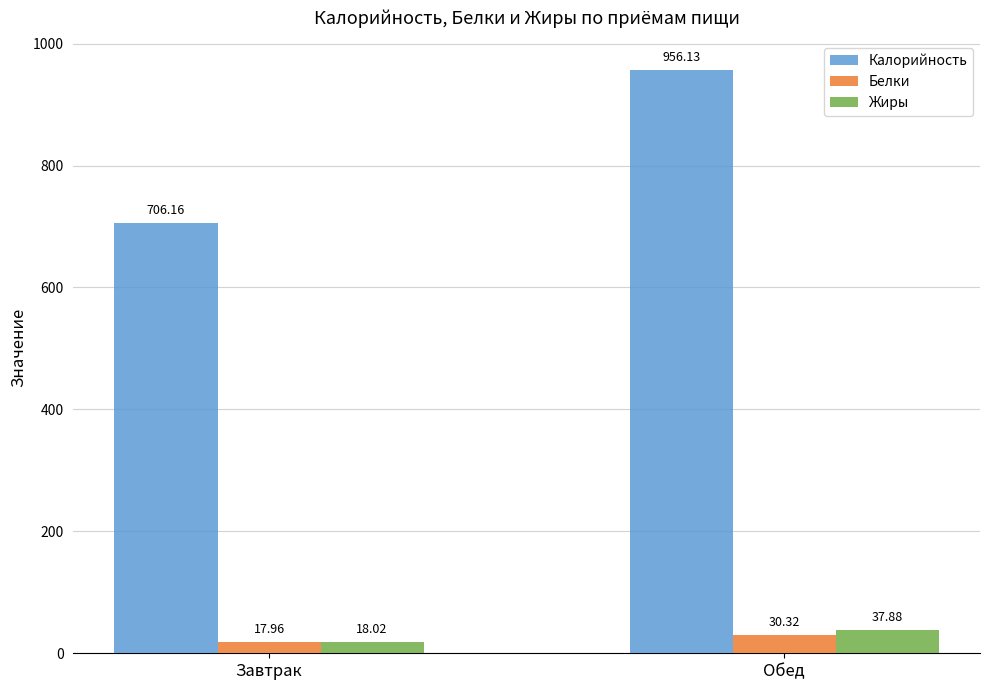

What are all the series names shown in the legend?

Калорийность, Белки, Жиры